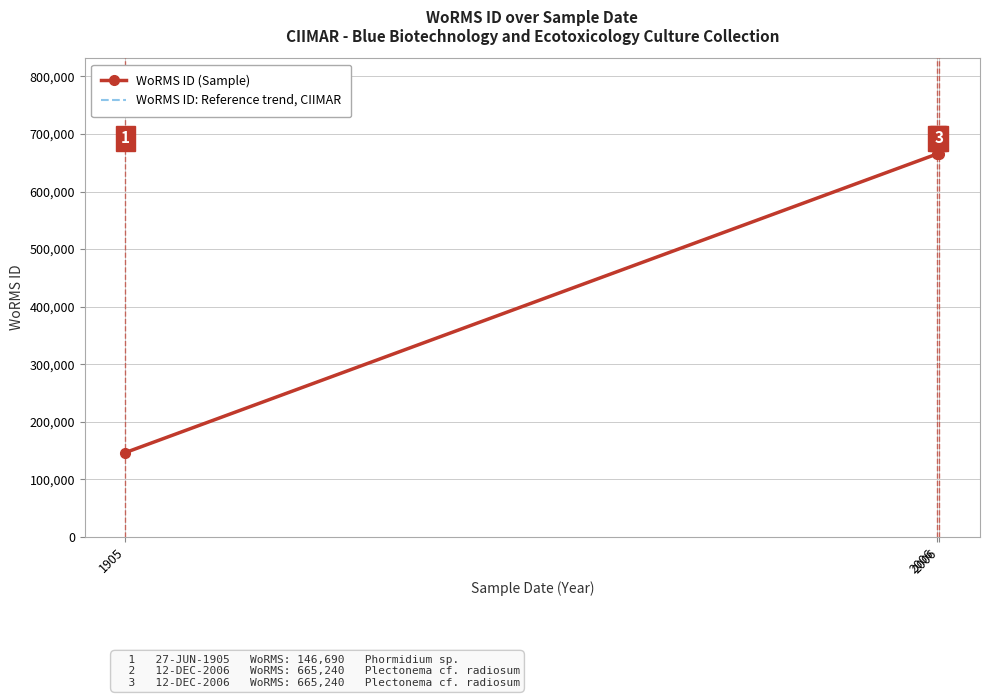

Reading left to right, extract all data points from this chart.

WoRMS ID (Sample): 146690	665240	665240
WoRMS ID: Reference trend, CIIMAR: 146690	665240	665240